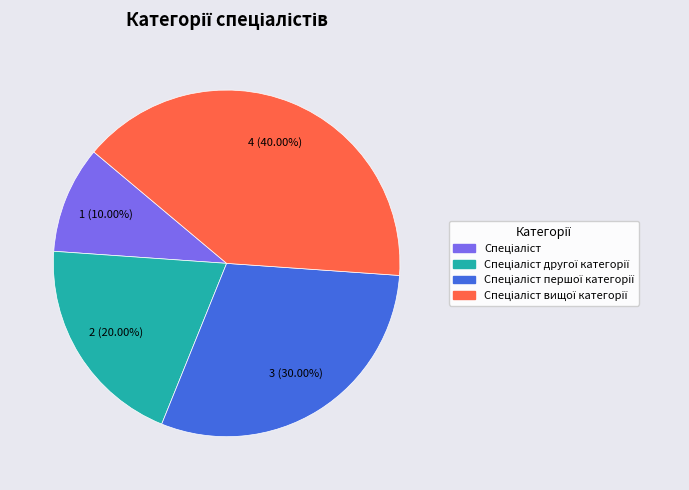

Does any single category account for the majority?

No